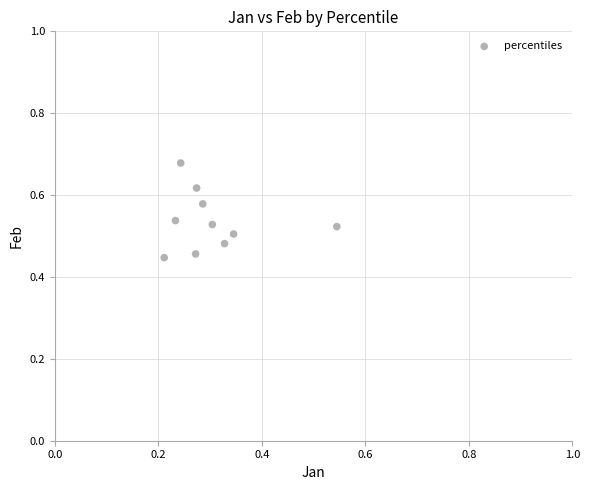

What is the range of X values (max minus min)?

0.3